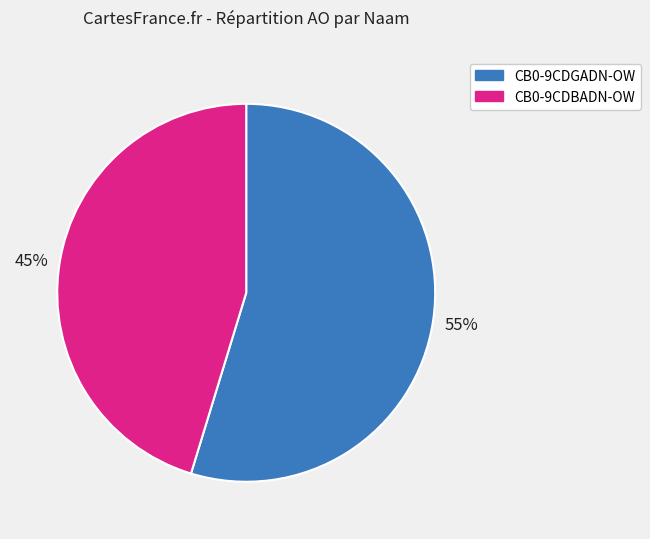

Which slice is the largest?

CB0-9CDGADN-OW